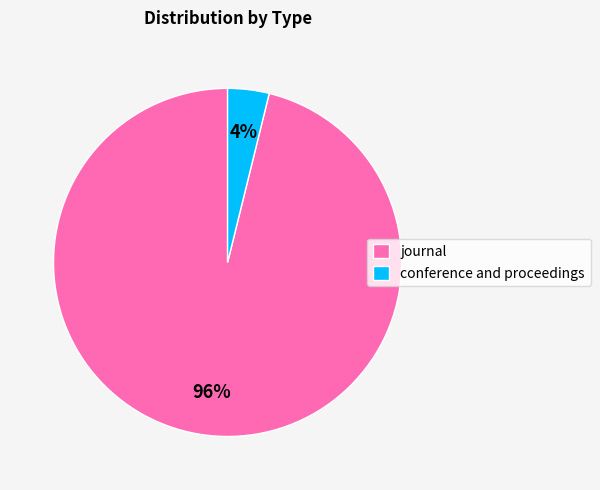

True or false: conference and proceedings accounts for 4% of the total.

True